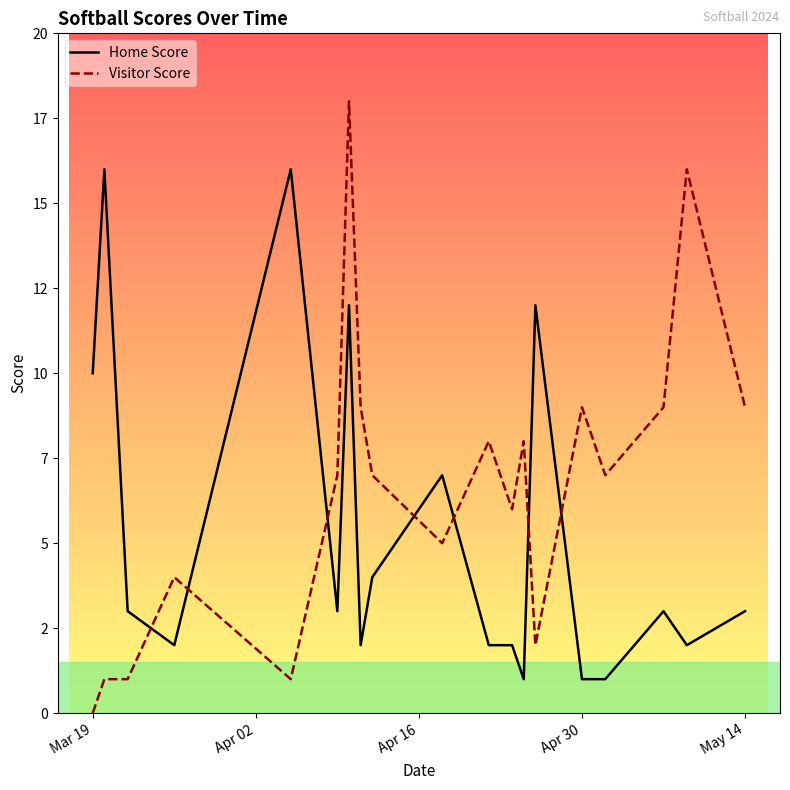

Does the chart display data point markers on the line(s)?

No